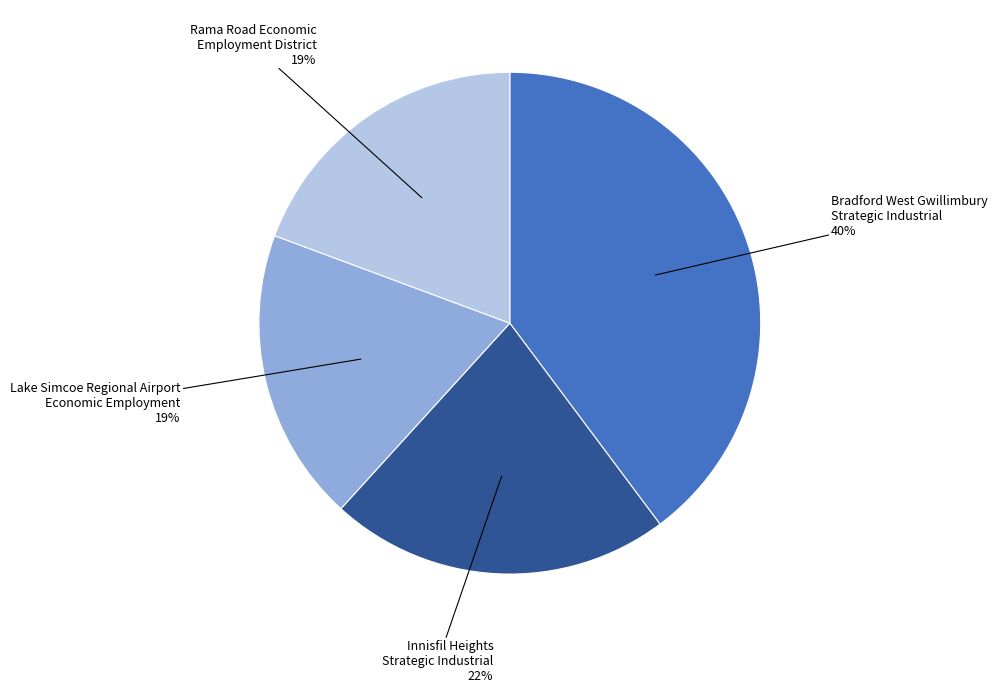

Is there any slice that represents more than half of the pie?

No